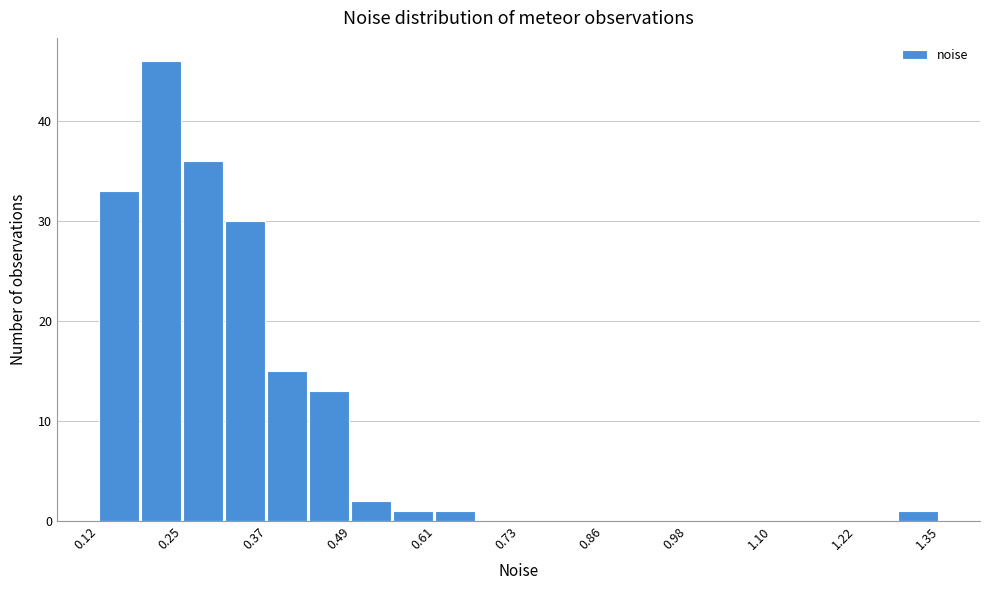

Around what value on the x-axis is the tallest bar? Give the approximate position of its centre, as read against the axis.

0.22